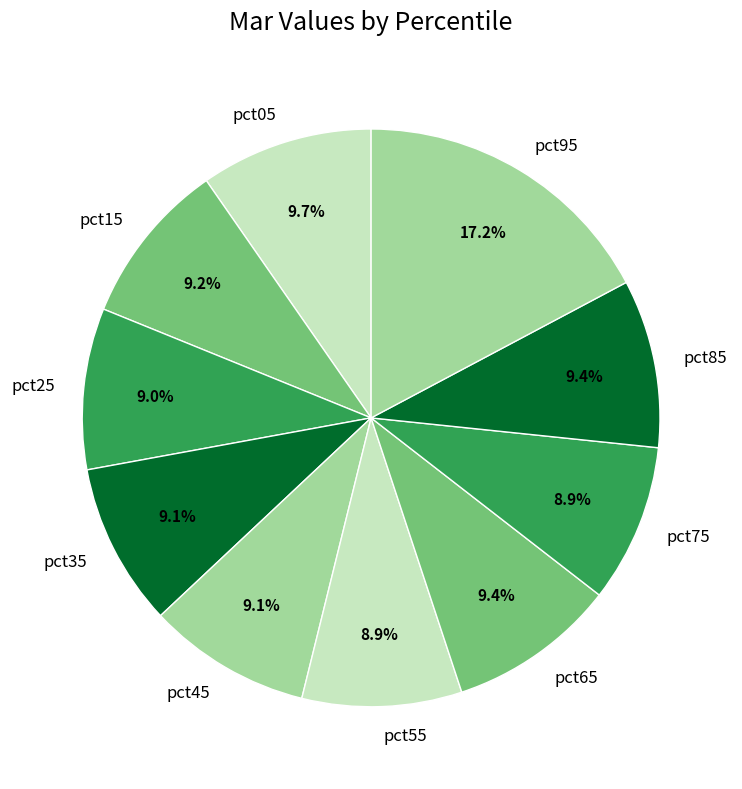

How many segments does this pie chart have?

10